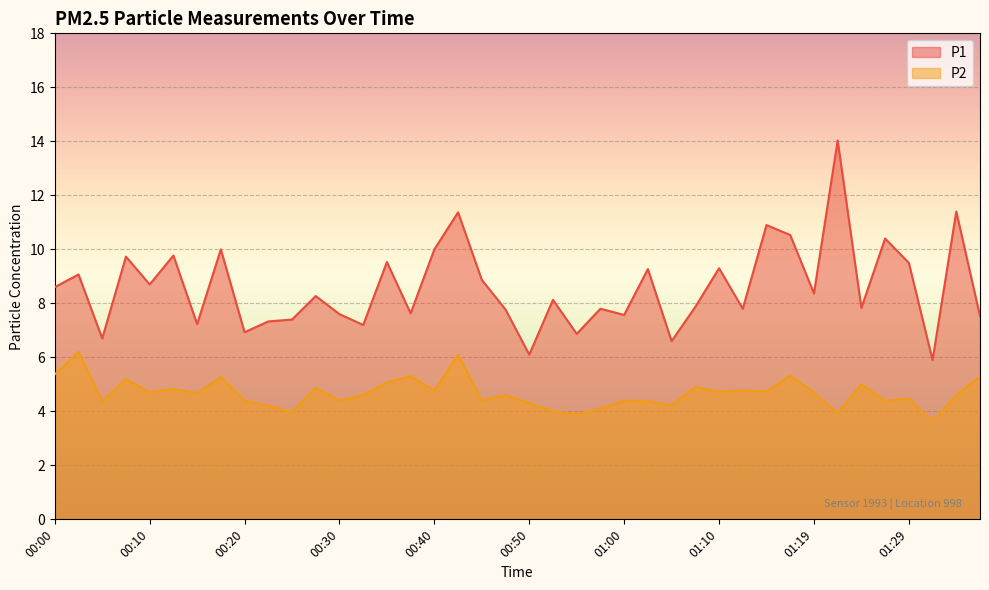

At which label does P1 first exceed 8?

00:00